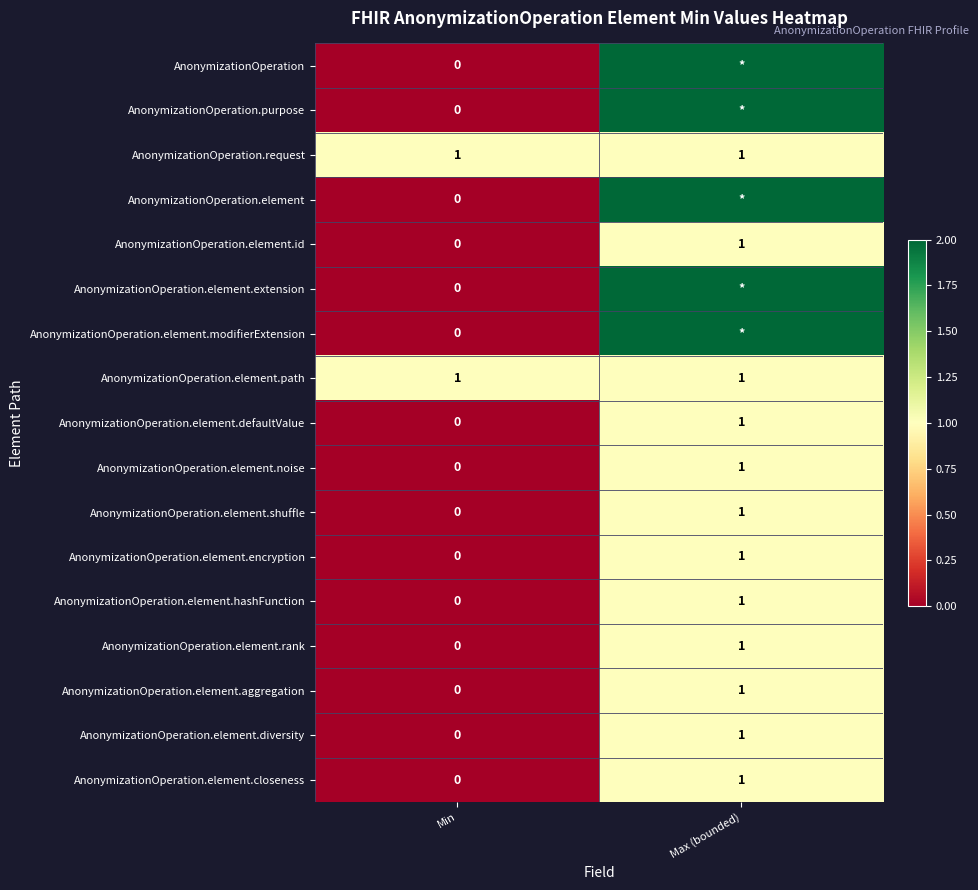

How many values in AnonymizationOperation.element.defaultValue are above zero?

1